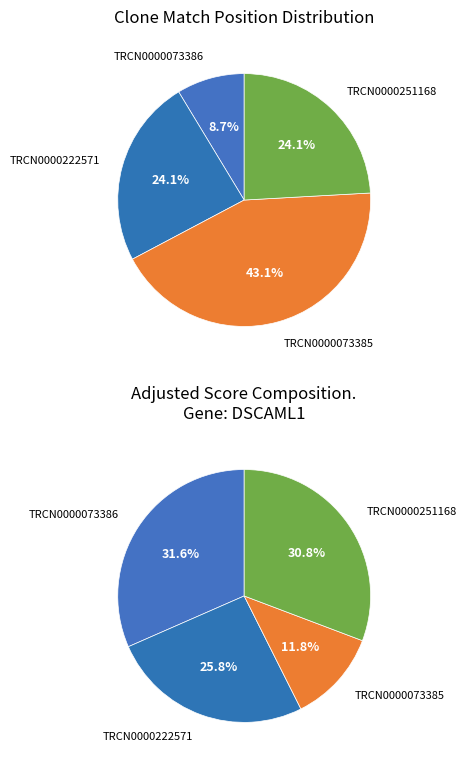

What percentage is NOT represented by TRCN0000222571?

75.9%